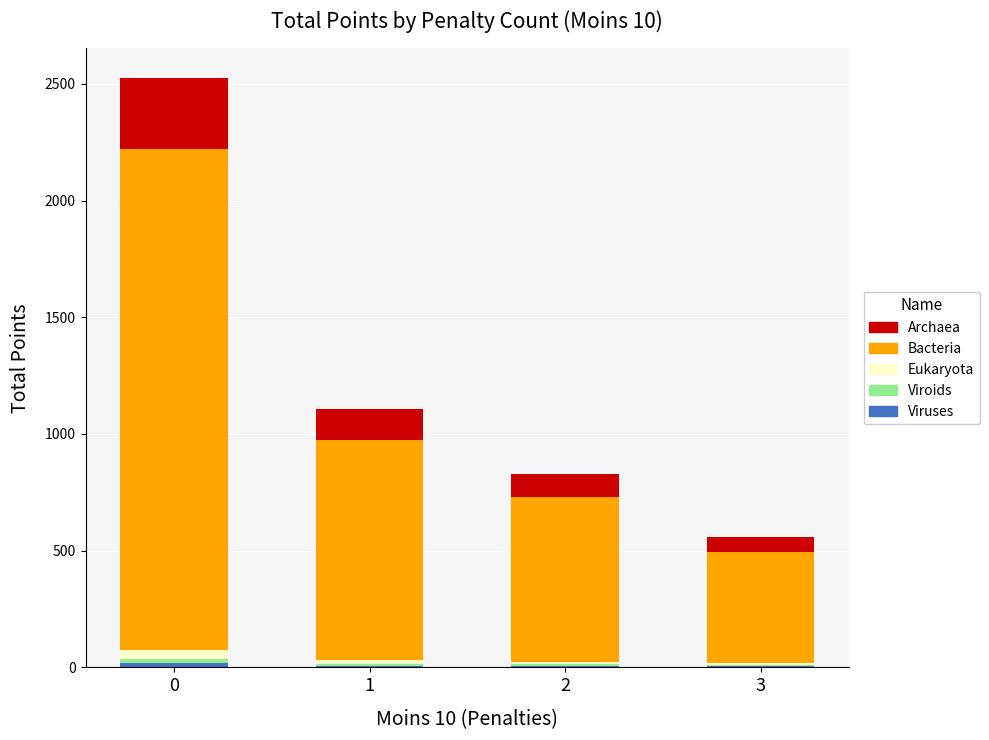

What is the difference between the Bacteria values at 2 and 3?

229.5